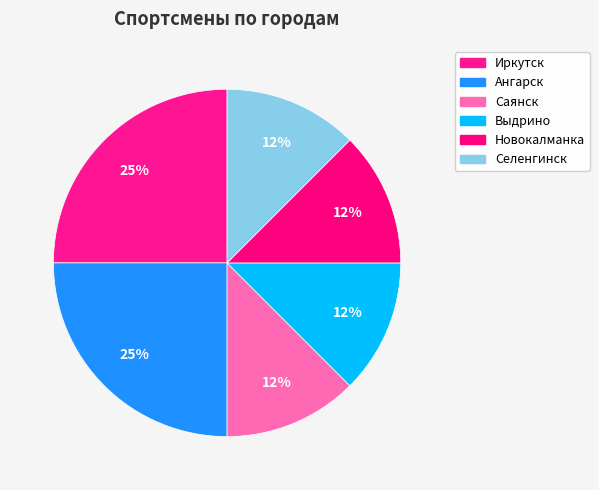

Count the number of slices in the pie.

6